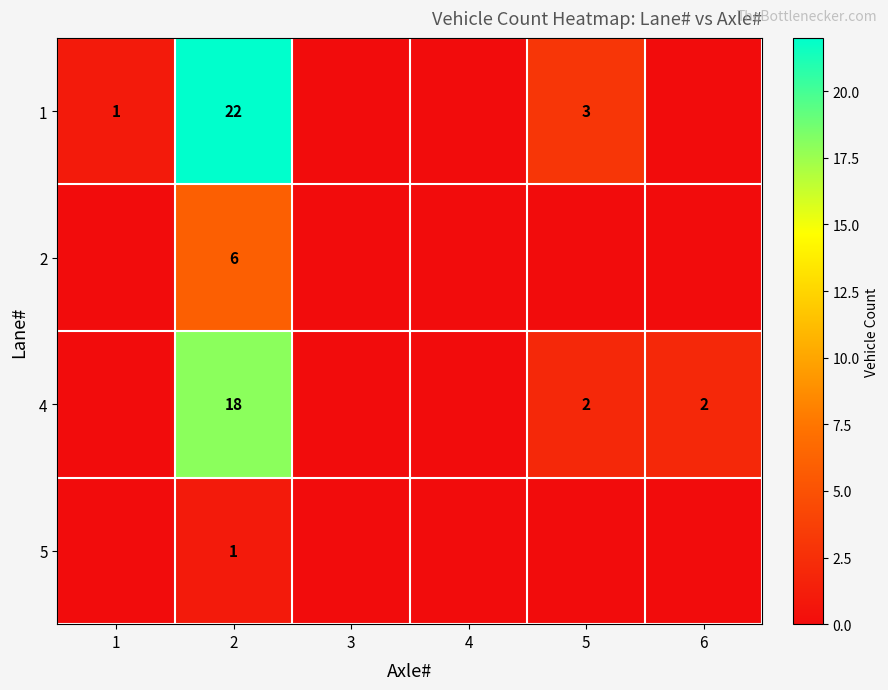

Rank the series at 2 from highest to lowest value.

1, 4, 2, 5